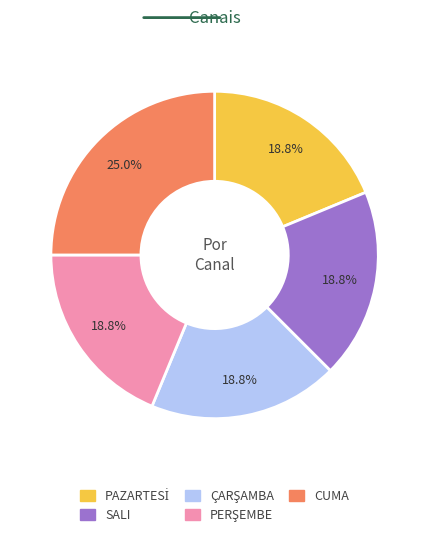

Is there a majority slice in this chart?

No